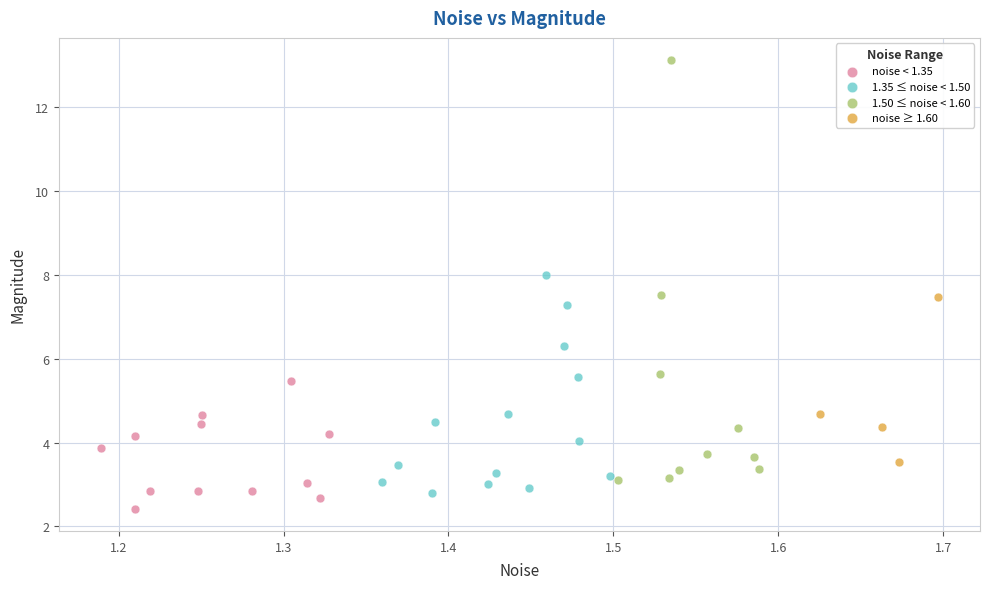

Which series has the largest Y range (max minus min)?

1.50 ≤ noise < 1.60